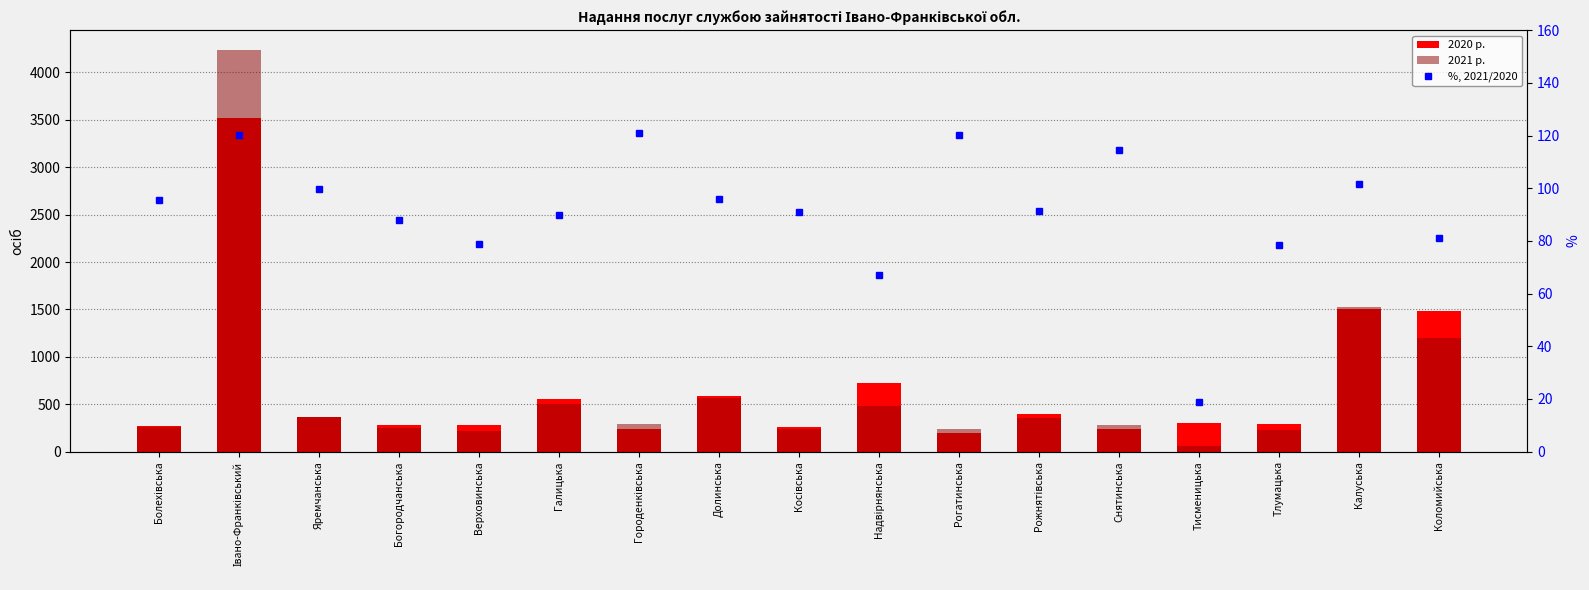

How many series are shown in this chart?

3